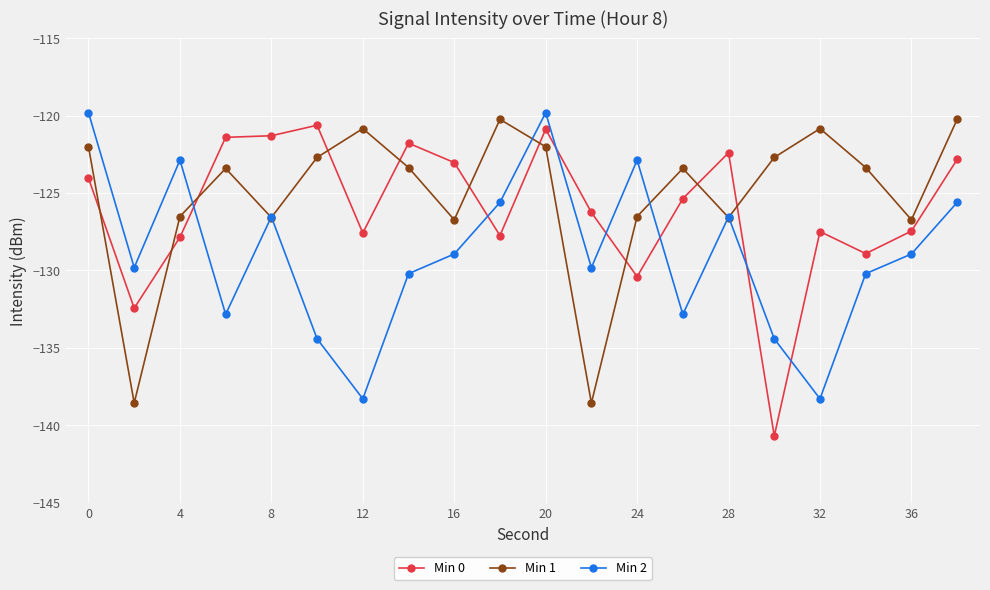

True or false: Min 2 and Min 1 intersect in this chart.

True